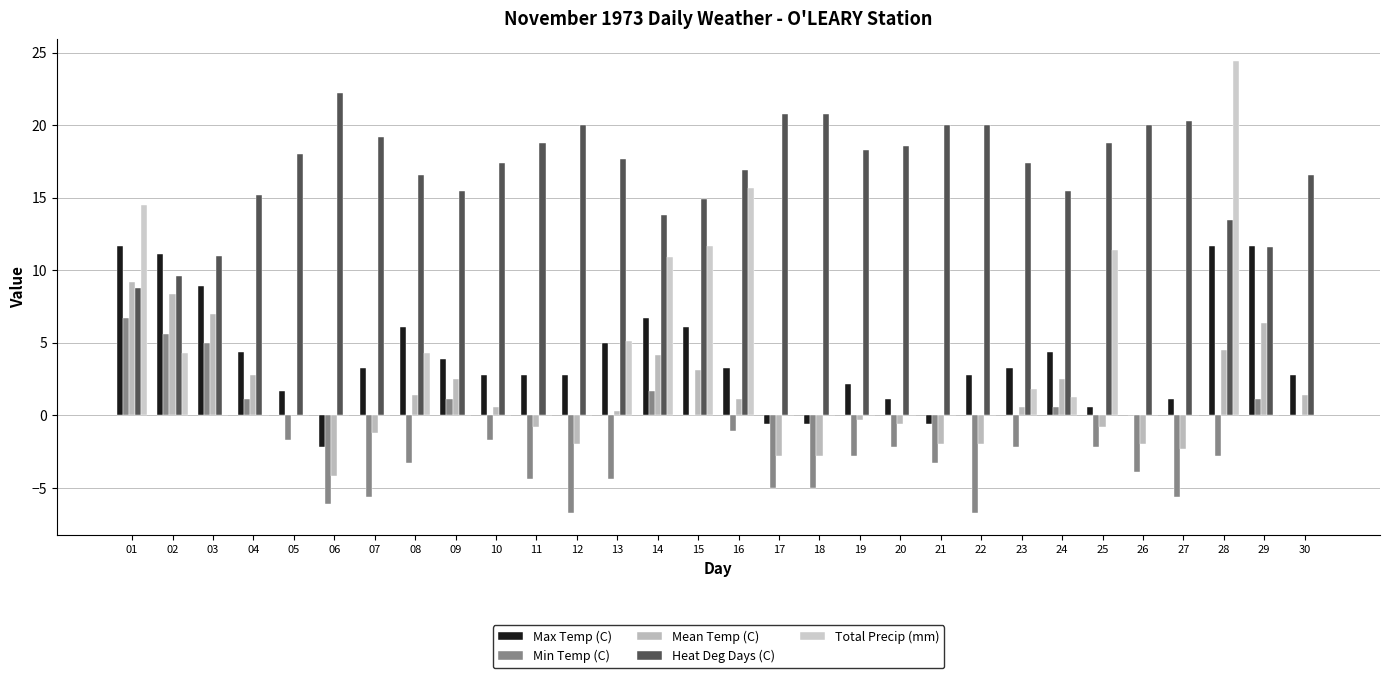

The Mean Temp (C) series shows -2.0 at 21. True or false?

True